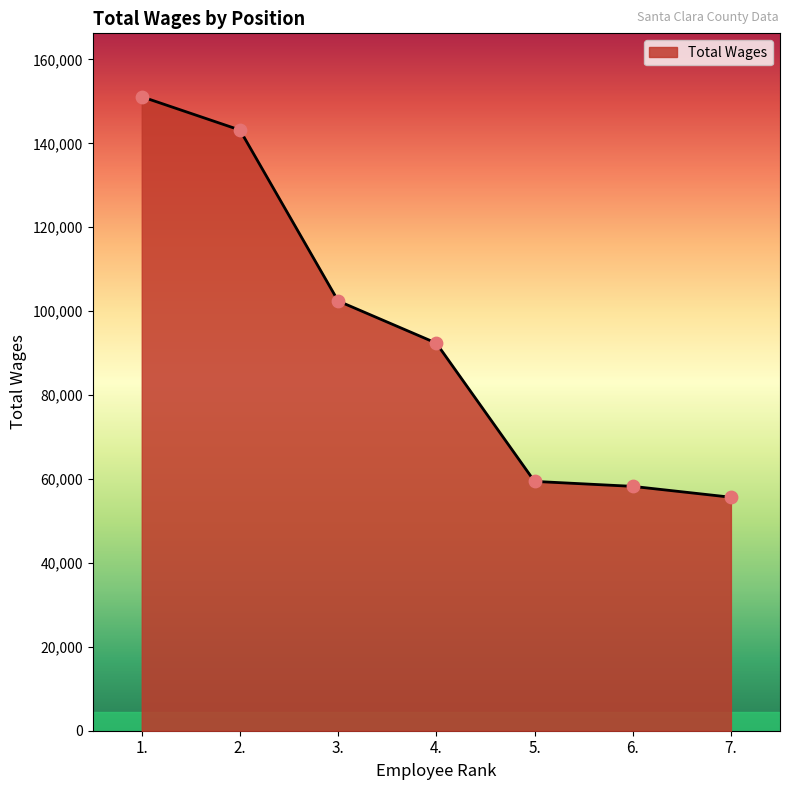

What is the change in value from 2. to 5.?

-83736